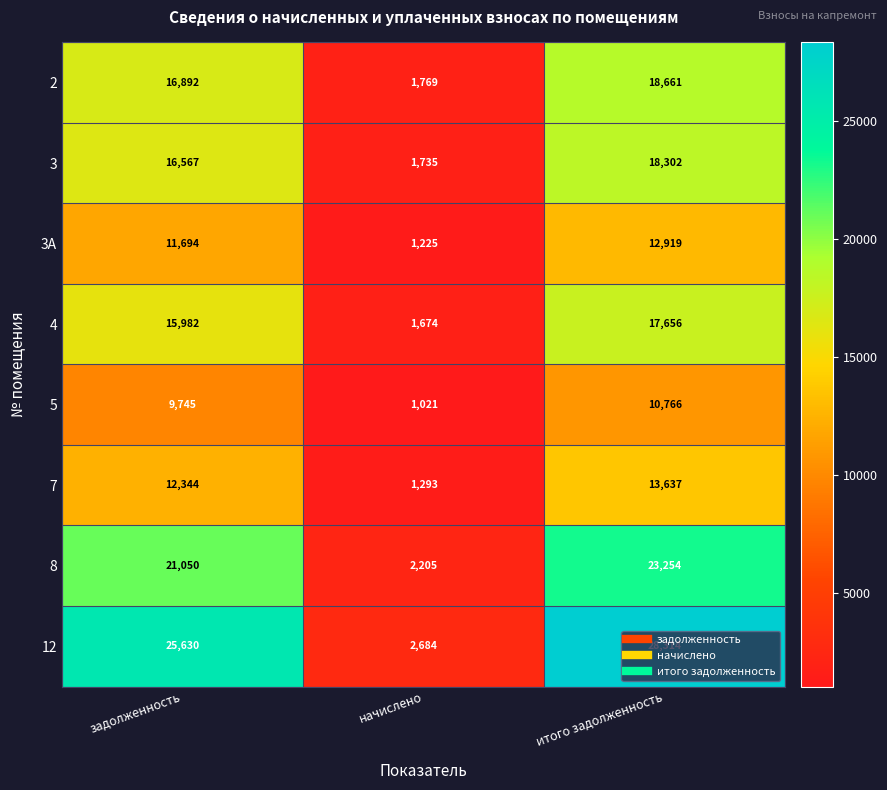

Count the number of data series in this chart.

8